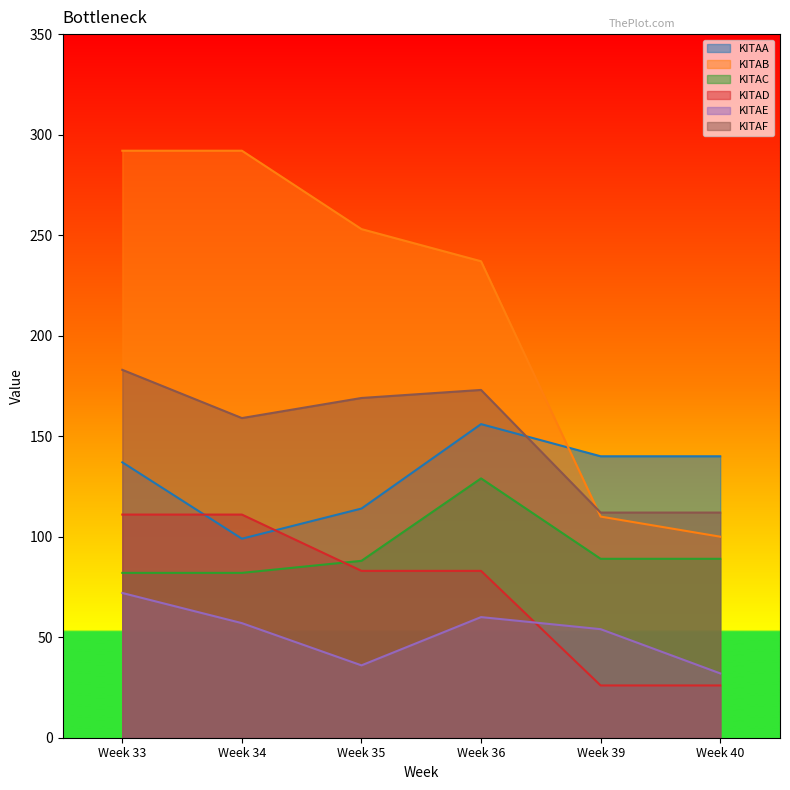

At which label does KITAD first exceed 83?

Week 33